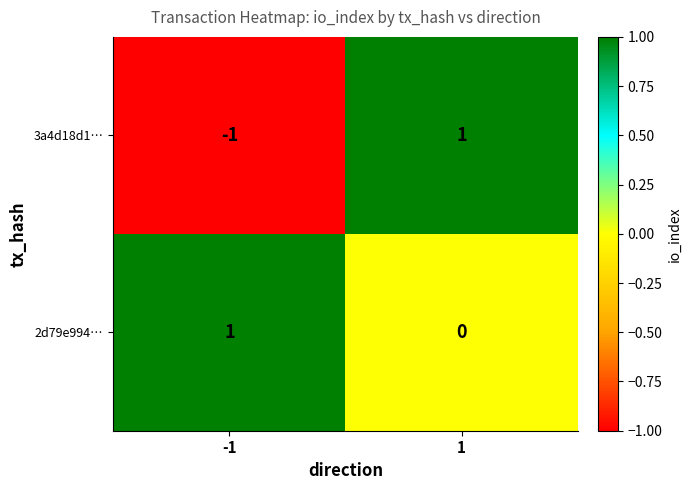

Rank the series at -1 from lowest to highest value.

3a4d18d1…, 2d79e994…